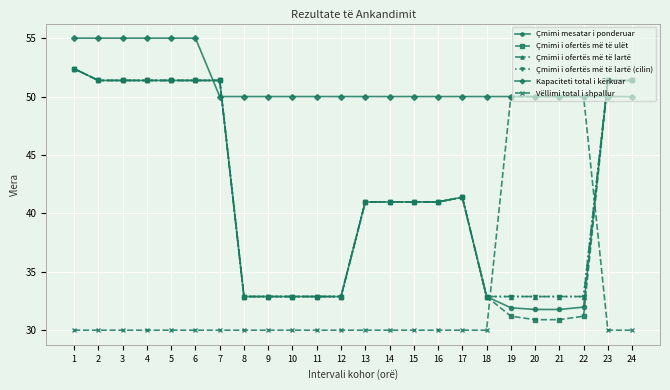

Reading left to right, what are all the values shown in this chart?

Çmimi mesatar i ponderuar: 52.4	51.4	51.4	51.4	51.4	51.4	51.4	32.9	32.9	32.9	32.9	32.9	41.0	41.0	41.0	41.0	41.4	32.9	31.9	31.8	31.8	32.0	51.4	51.4
Çmimi i ofertës më të ulët: 52.4	51.4	51.4	51.4	51.4	51.4	51.4	32.9	32.9	32.9	32.9	32.9	41.0	41.0	41.0	41.0	41.4	32.9	31.2	30.9	30.9	31.2	51.4	51.4
Çmimi i ofertës më të lartë: 52.4	51.4	51.4	51.4	51.4	51.4	51.4	32.9	32.9	32.9	32.9	32.9	41.0	41.0	41.0	41.0	41.4	32.9	32.9	32.9	32.9	32.9	51.4	51.4
Çmimi i ofertës më të lartë (cilin): 52.4	51.4	51.4	51.4	51.4	51.4	51.4	32.9	32.9	32.9	32.9	32.9	41.0	41.0	41.0	41.0	41.4	32.9	32.9	32.9	32.9	32.9	51.4	51.4
Kapaciteti total i kërkuar: 55.0	55.0	55.0	55.0	55.0	55.0	50.0	50.0	50.0	50.0	50.0	50.0	50.0	50.0	50.0	50.0	50.0	50.0	50.0	50.0	50.0	50.0	50.0	50.0
Vëllimi total i shpallur: 30.0	30.0	30.0	30.0	30.0	30.0	30.0	30.0	30.0	30.0	30.0	30.0	30.0	30.0	30.0	30.0	30.0	30.0	50.0	50.0	50.0	50.0	30.0	30.0